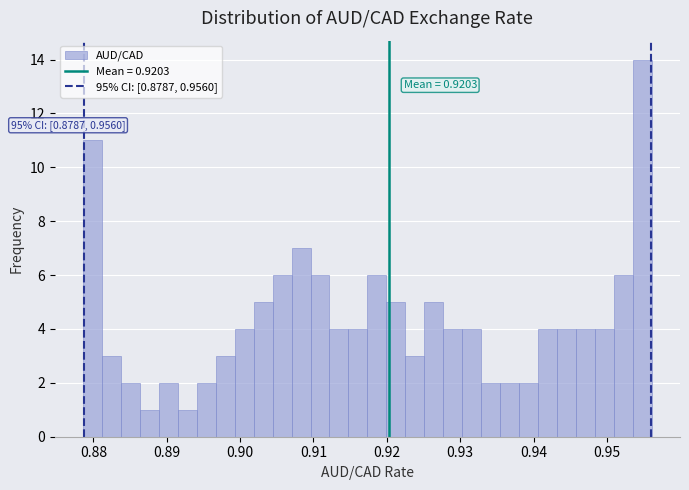

Read against the x-axis, roughly where is the centre of the tallest bar?

0.955